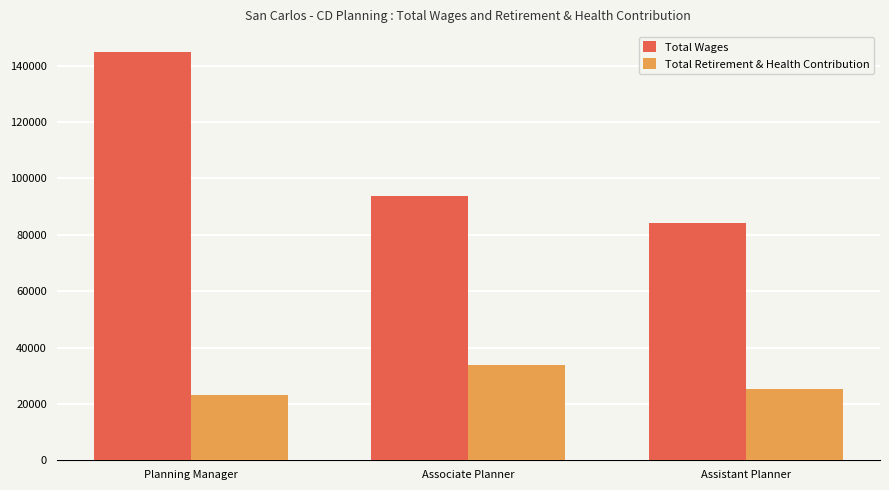

Is it true that Total Wages equals 242685 at Planning Manager?

False